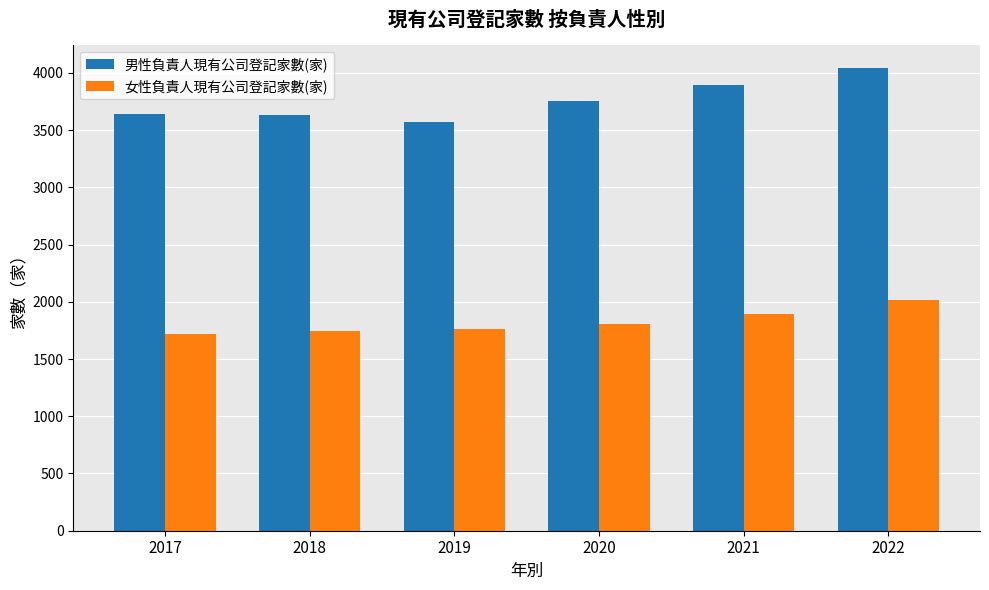

Rank the series at 2017 from highest to lowest value.

男性負責人現有公司登記家數(家), 女性負責人現有公司登記家數(家)